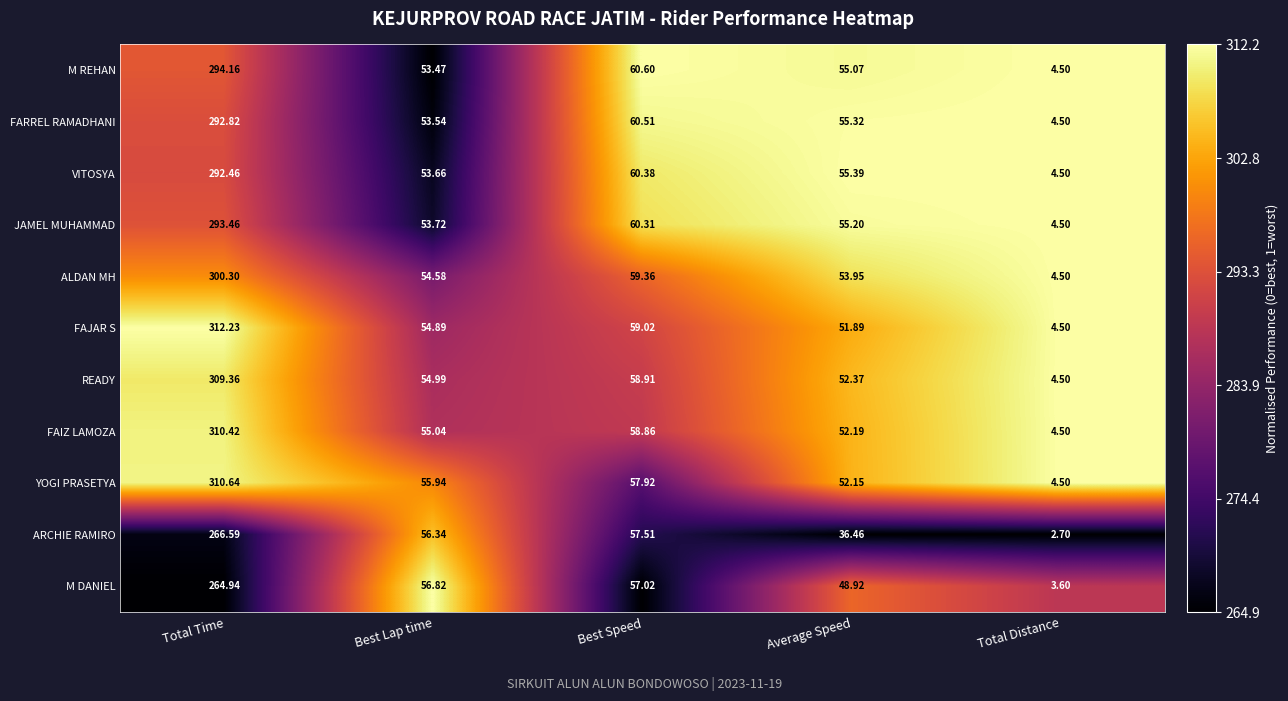

Rank the series by their maximum value, from lowest to highest.

M DANIEL, ARCHIE RAMIRO, VITOSYA, FARREL RAMADHANI, JAMEL MUHAMMAD, M REHAN, ALDAN MH, READY, FAIZ LAMOZA, YOGI PRASETYA, FAJAR S